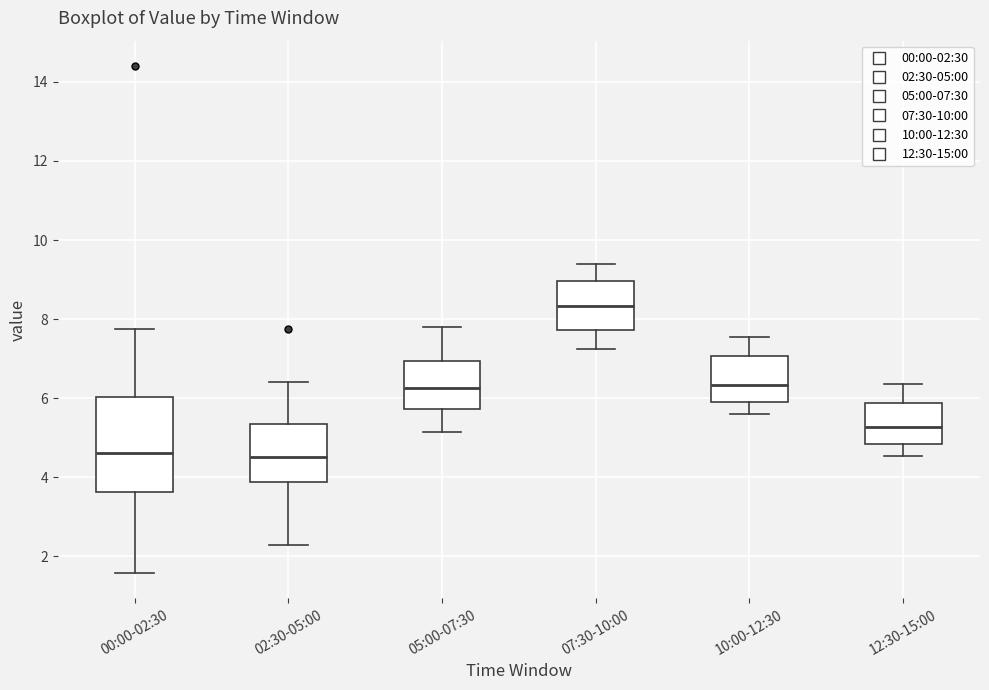

Where is the upper edge of the box for 12:30-15:00 on the y-axis? The values are not printed on the chart, so give them approximately, as read against the axis.

5.8